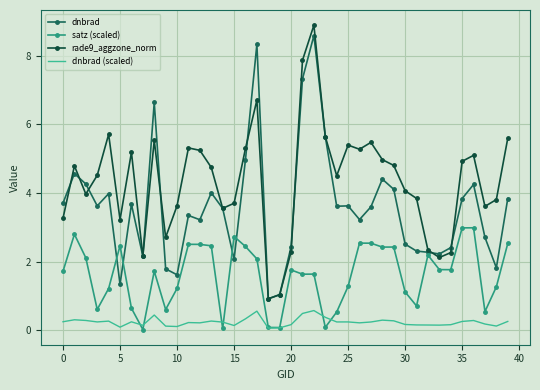

In dnbrad (scaled), how many points are lower than both neighbors (excluding endpoints)?

11